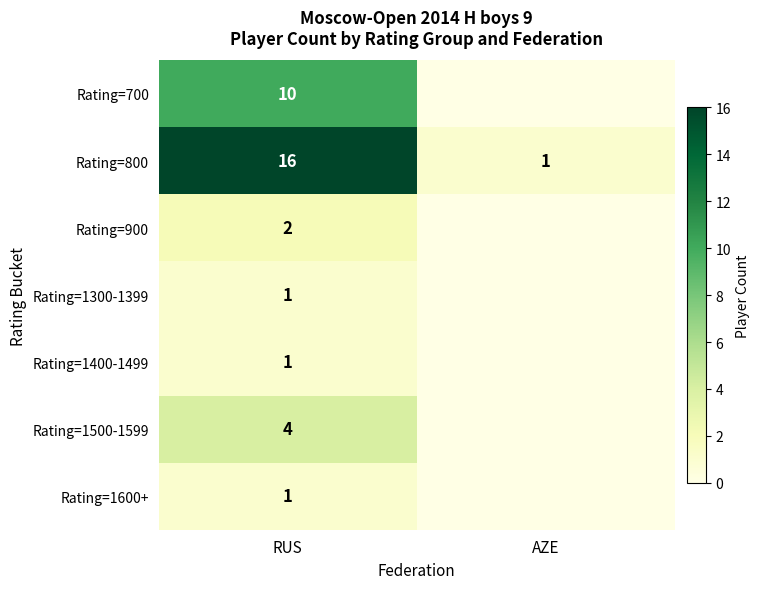

What is the sum of the Rating=800 values at RUS and AZE?

17